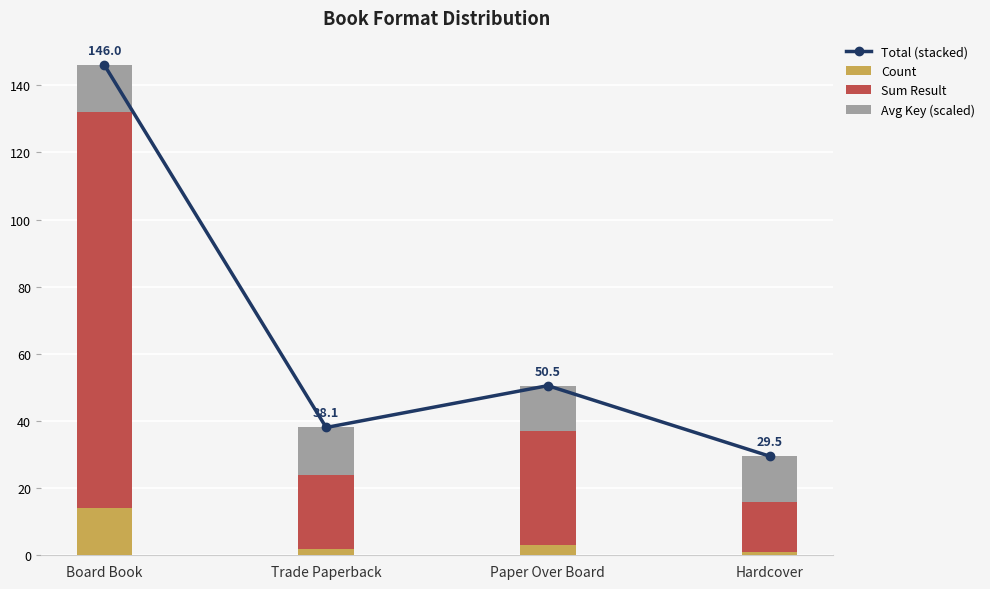

True or false: Total (stacked) has a value of 38.1 at Trade Paperback.

True